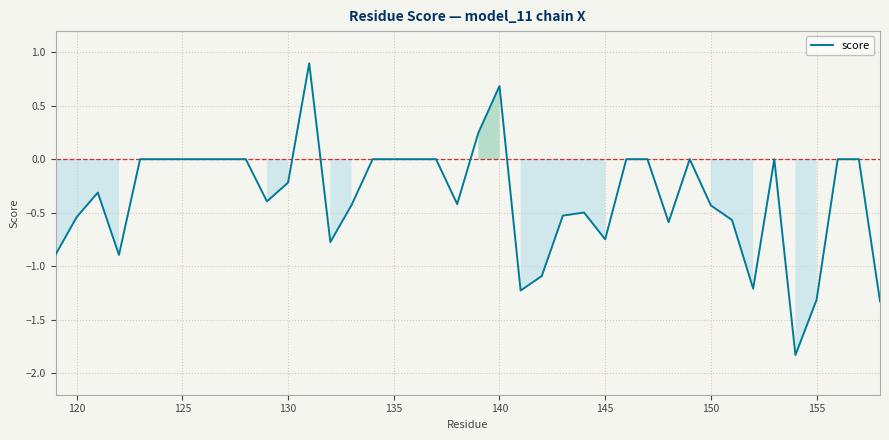

What is the minimum value shown in the chart?

-1.8